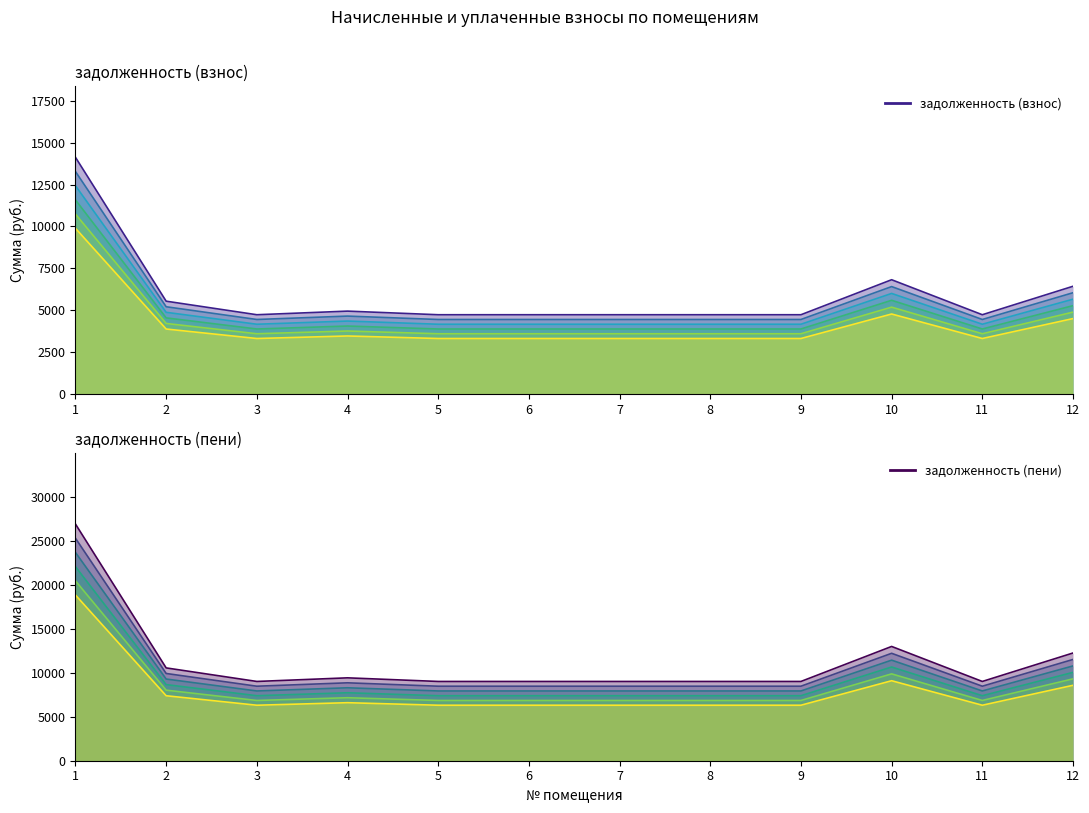

Rank the series by their maximum value, from highest to lowest.

задолженность (пени), задолженность (взнос)